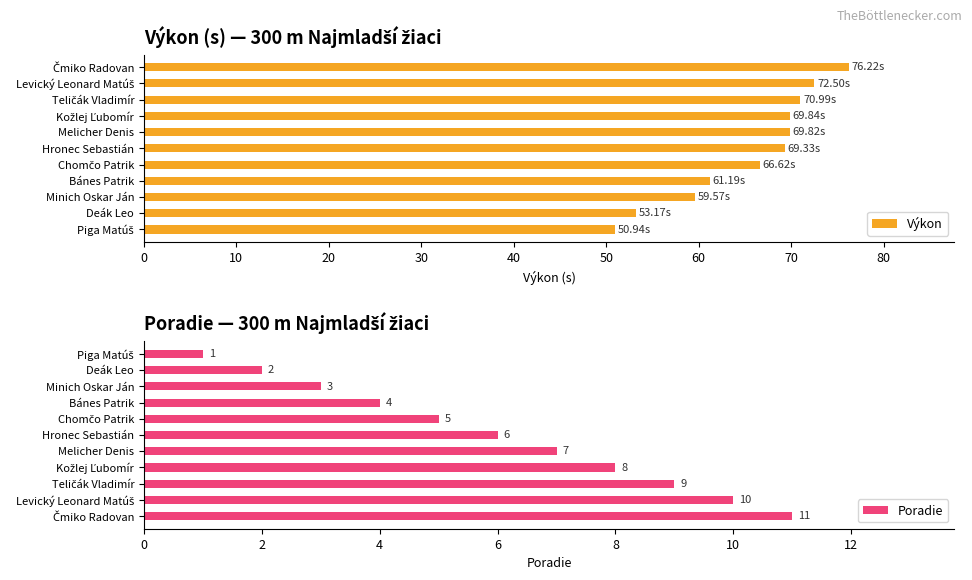

How many bars are there in each group?

2